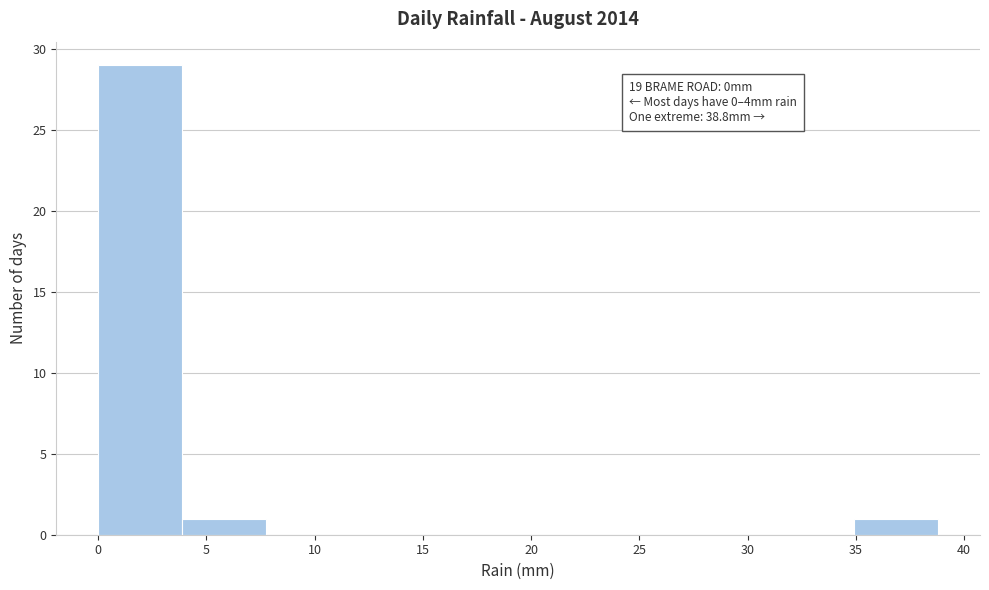

Over which range of the x-axis is the bar tallest?

0.0 to 4.0